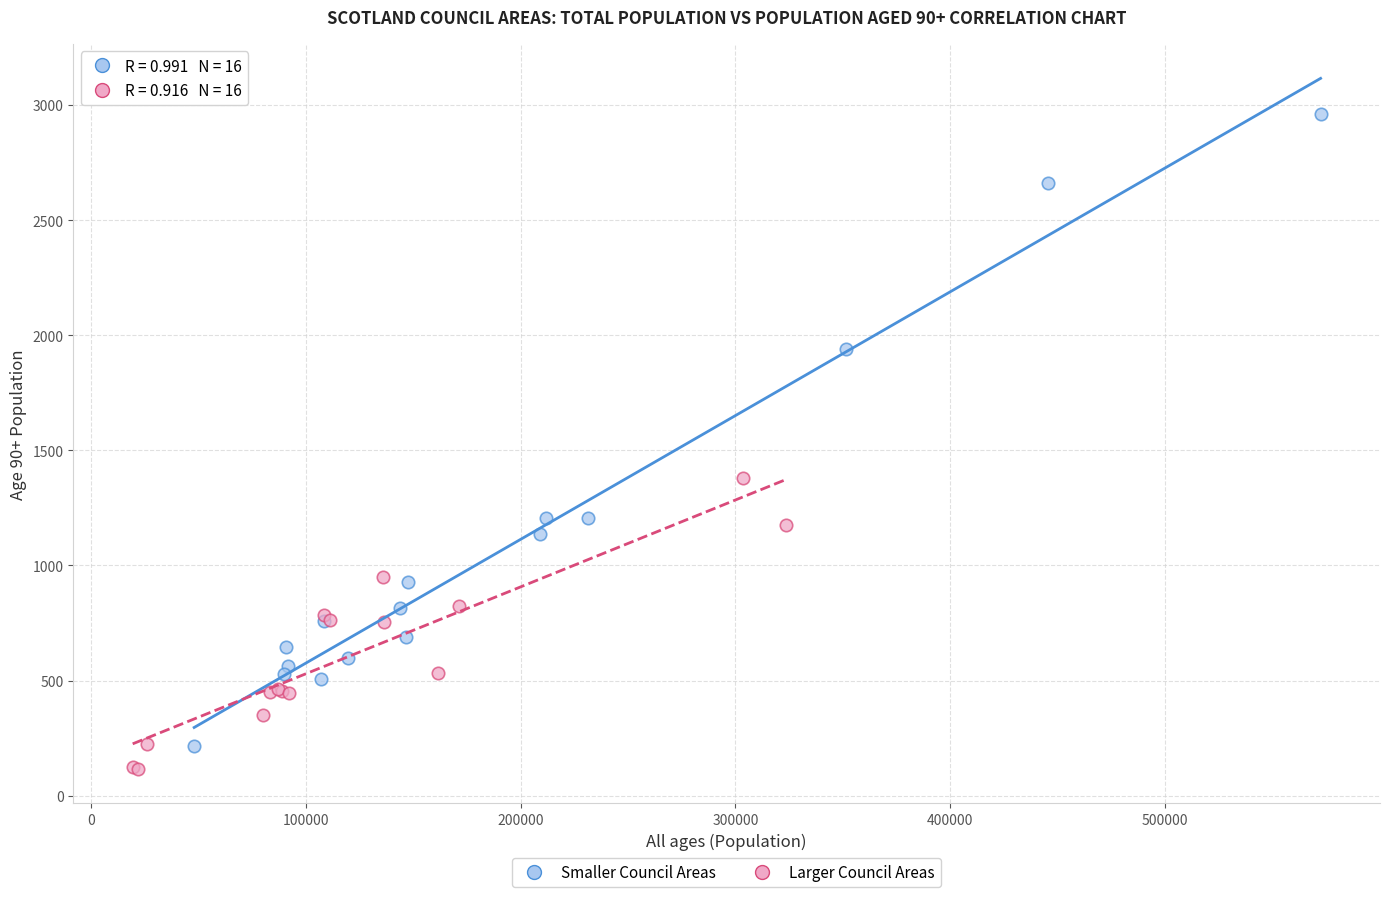

Which series contains the highest Y value?

Smaller Council Areas